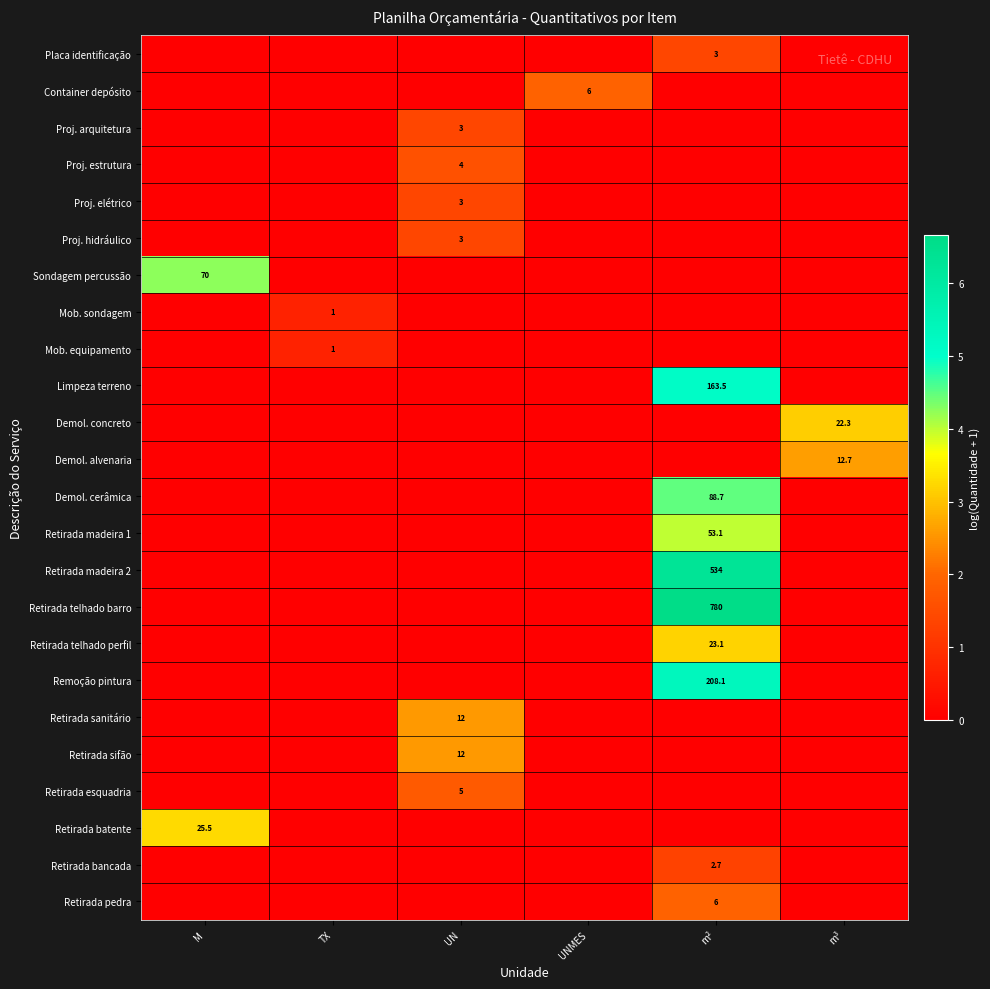

Is it true that Retirada bancada equals 2.7 at m²?

True